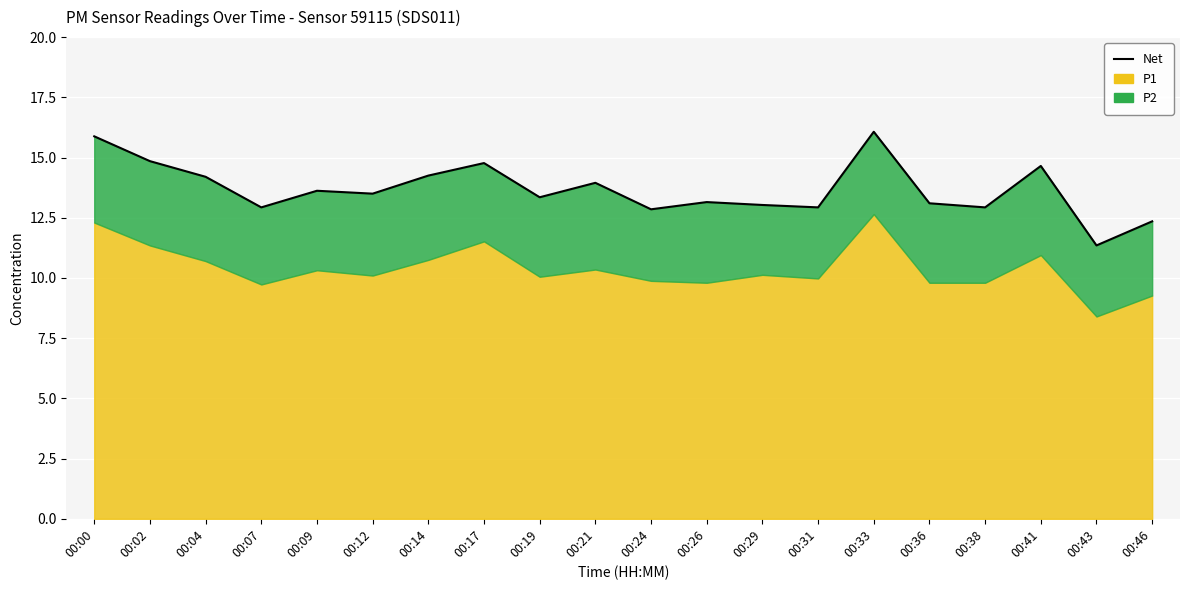

The value at 00:12 is 20.9. True or false?

False